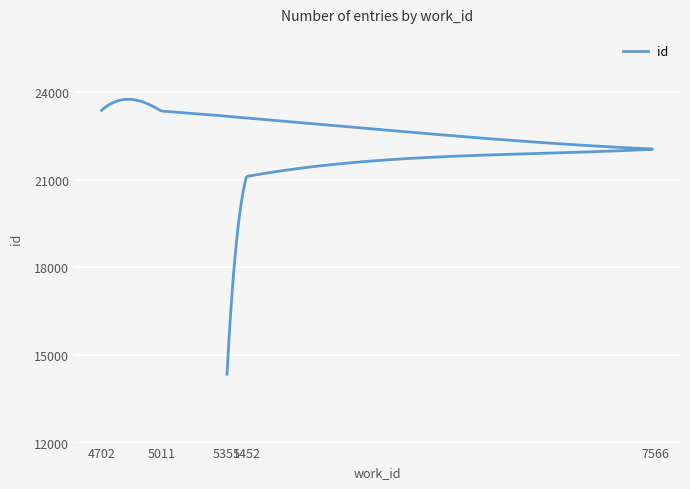

The value at 7566 is 31367. True or false?

False